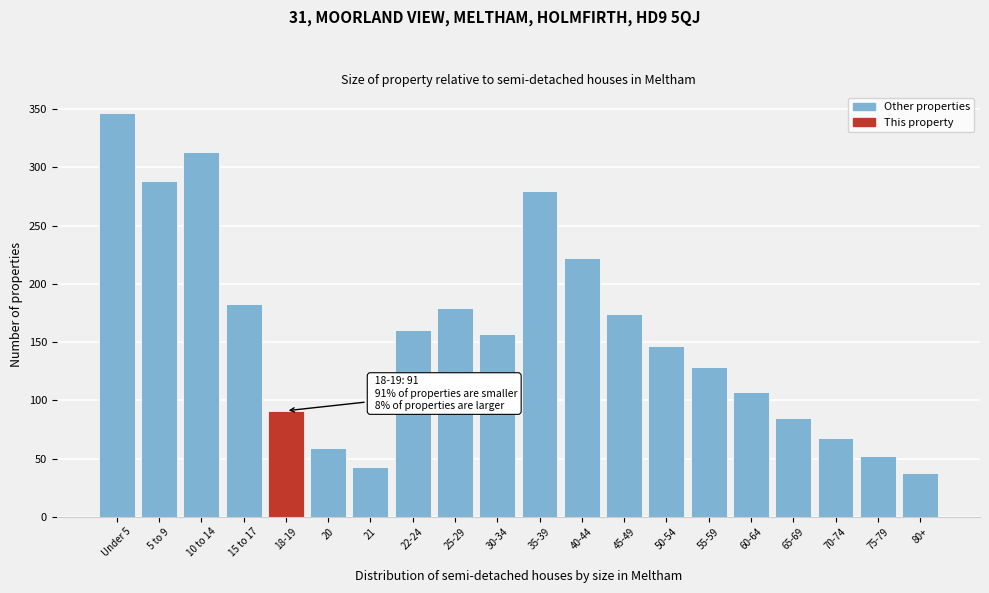

Reading right to left, extract all data points from this chart.

38	52	68	85	107	129	147	174	222	280	157	179	160	43	59	91	183	313	288	347